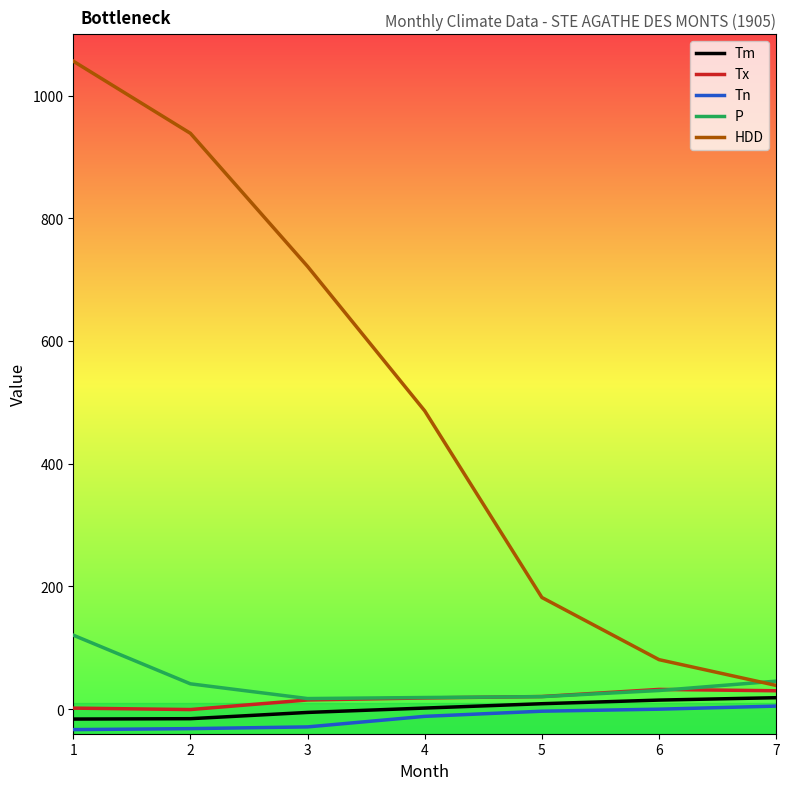

Rank the categories by HDD value from lowest to highest.

7, 6, 5, 4, 3, 2, 1